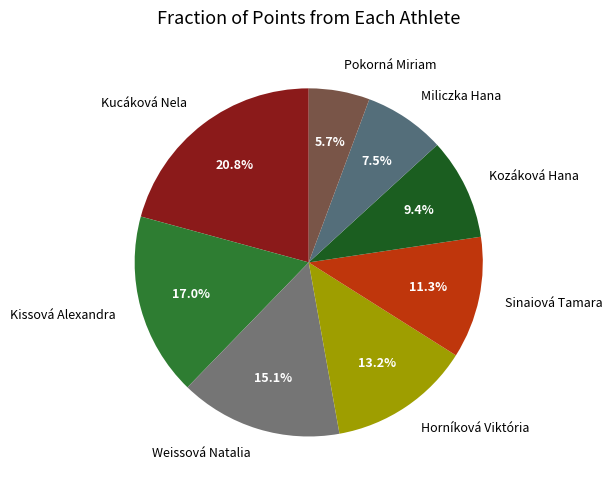

To the nearest percent, what percentage of the pie is Pokorná Miriam?

6%